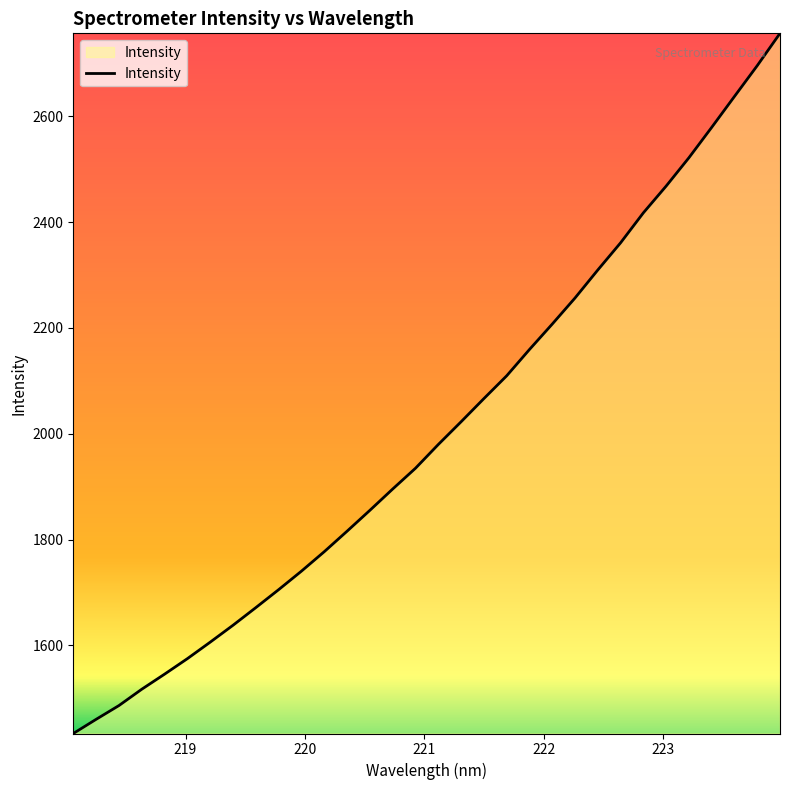

What is the difference between the maximum and minimum values?

1323.2